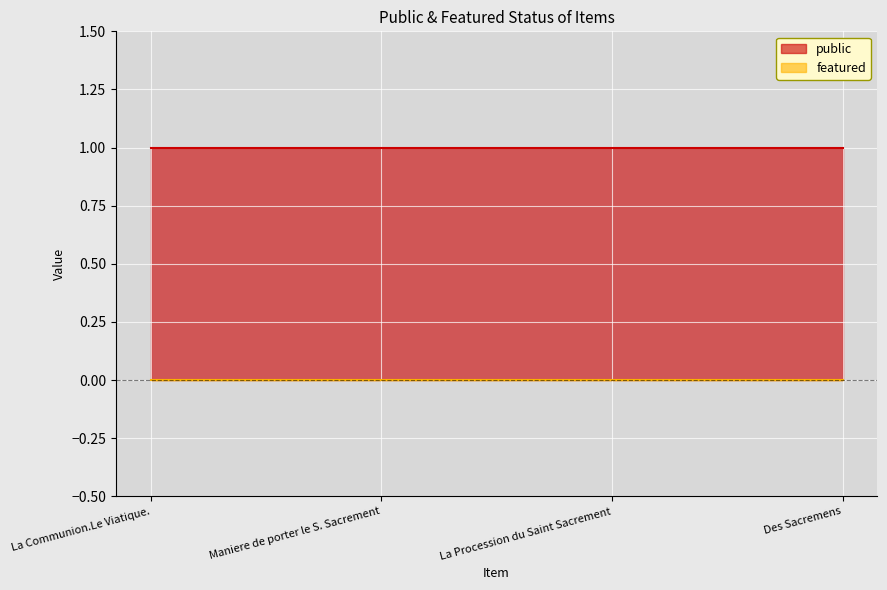

Does the chart display data point markers on the line(s)?

No